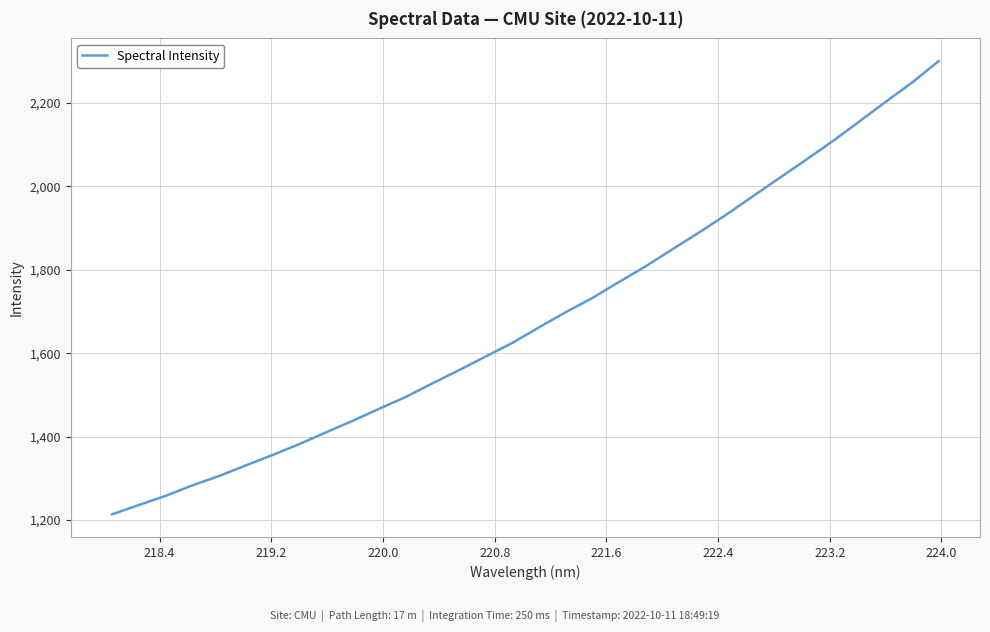

How many values exceed 1662?

16